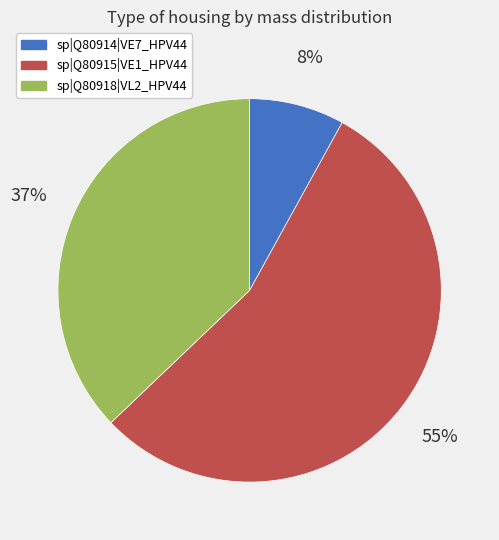

Between sp|Q80918|VL2_HPV44 and sp|Q80914|VE7_HPV44, which is larger?

sp|Q80918|VL2_HPV44